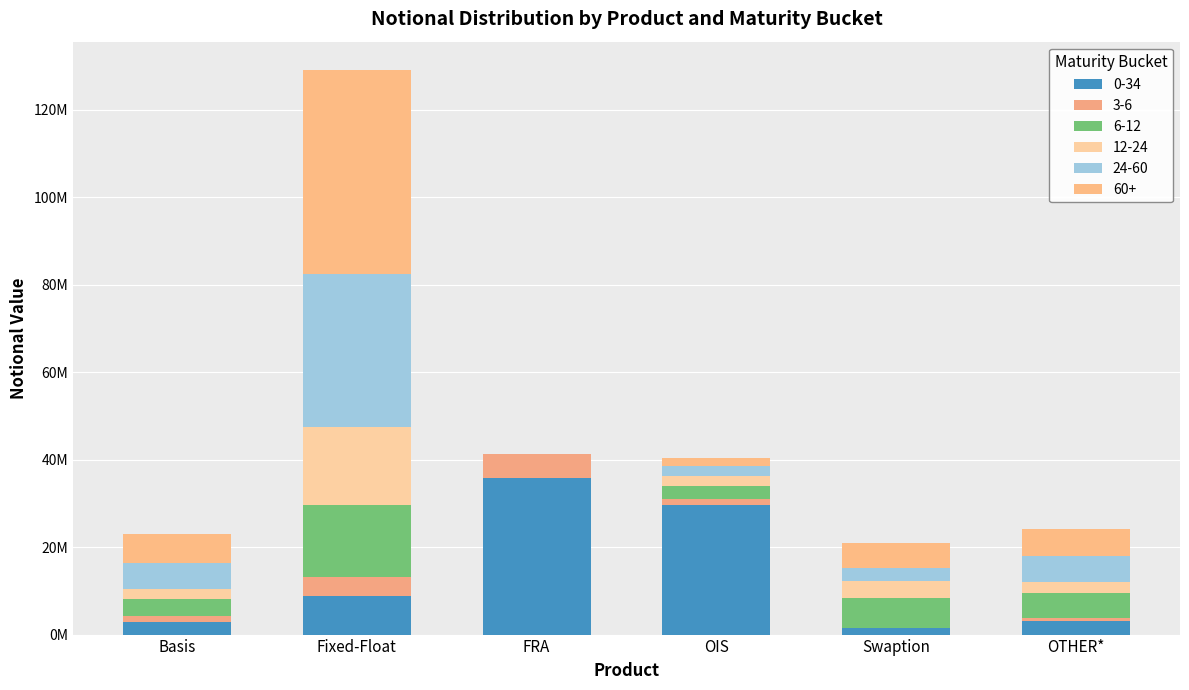

Which series has the widest spread of values?

60+